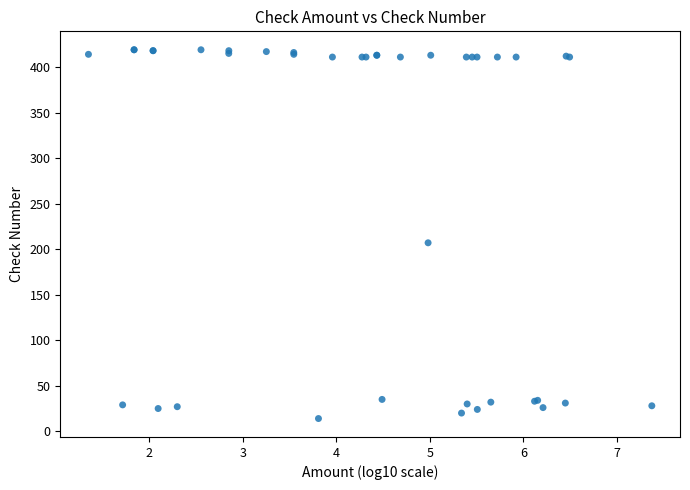

What Y value in the scatter plot is closest to 216?

207